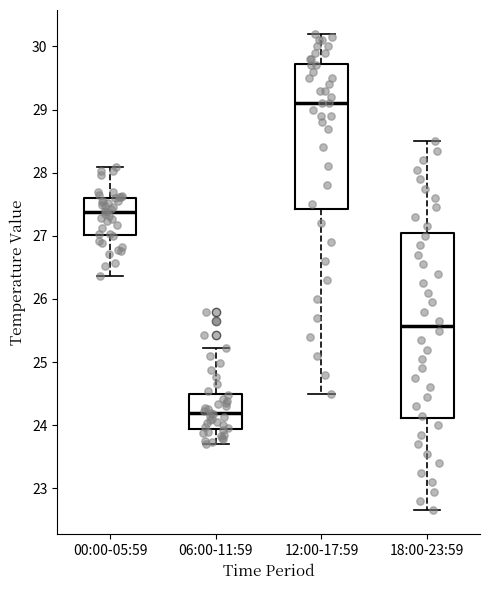

Reading left to right, transcribe this box plot: for each box, give where its median line is, the range the box spans, and where its two whiskers end, as read against the y-axis. The values are not printed on the chart, so give them approximately, as read against the axis.

00:00-05:59: median 27.4, box 27.0 to 27.6, whiskers 26.4 to 28.1
06:00-11:59: median 24.2, box 23.9 to 24.5, whiskers 23.7 to 25.2
12:00-17:59: median 29.1, box 27.4 to 29.7, whiskers 24.5 to 30.2
18:00-23:59: median 25.6, box 24.1 to 27.0, whiskers 22.7 to 28.5